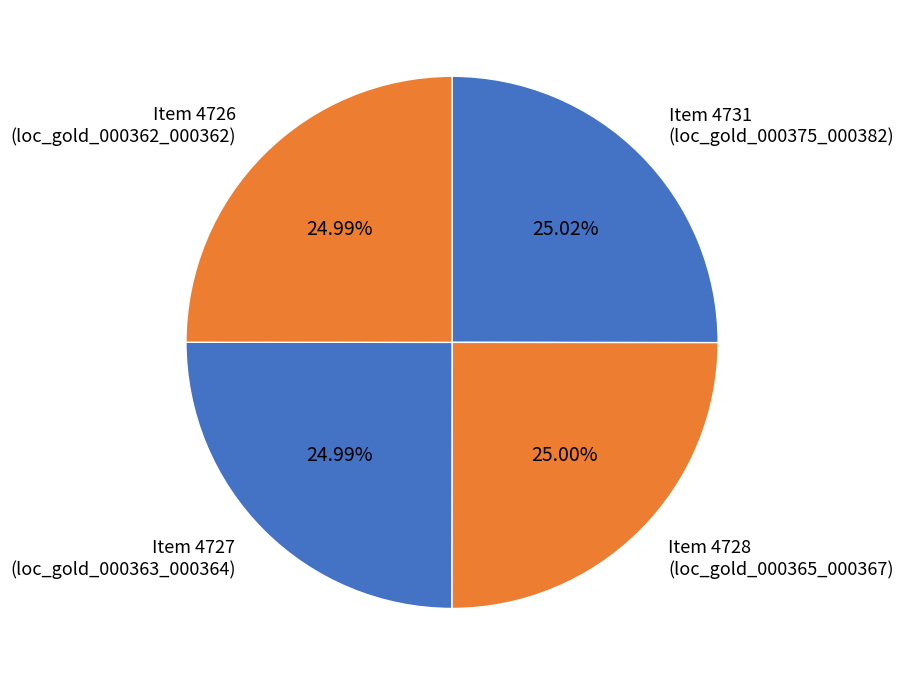

Is there a majority slice in this chart?

No